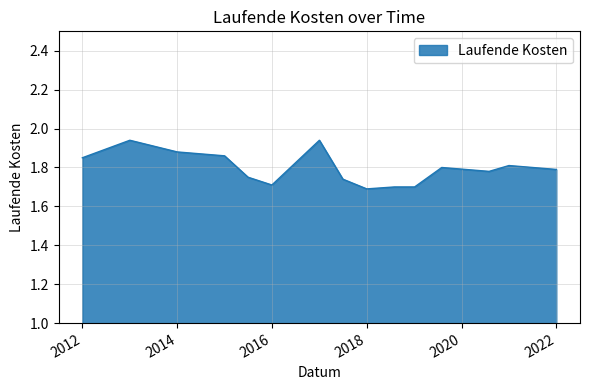

List the labels in order of value, largest first.

2012-12-31, 2016-12-31, 2013-12-31, 2014-12-31, 2011-12-31, 2020-12-31, 2019-08-01, 2021-12-31, 2020-07-31, 2015-06-30, 2017-06-30, 2015-12-31, 2018-08-01, 2018-11-30, 2019-01-04, 2017-12-31